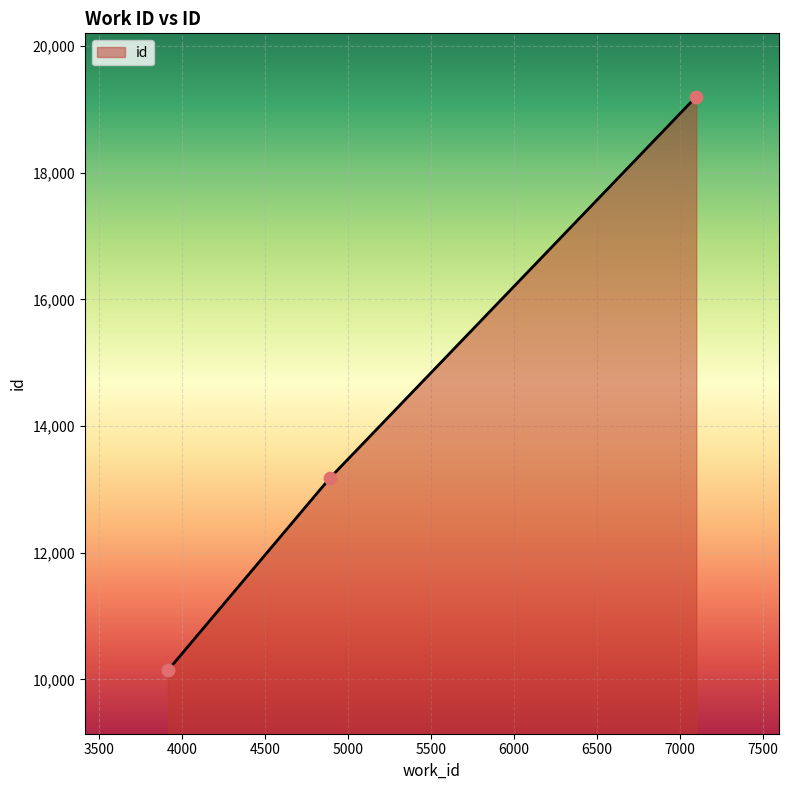

What is the average value?

14175